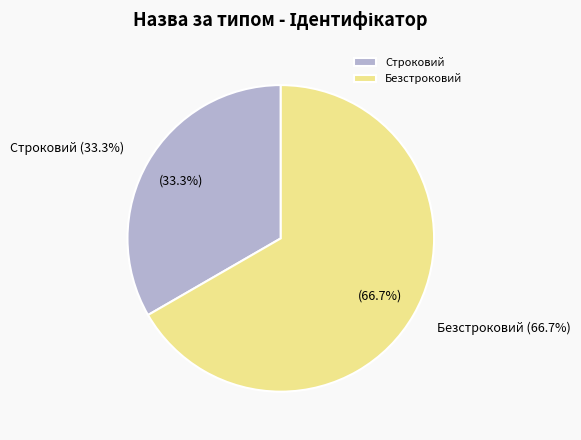

To the nearest percent, what percentage of the pie is Безстроковий?

67%